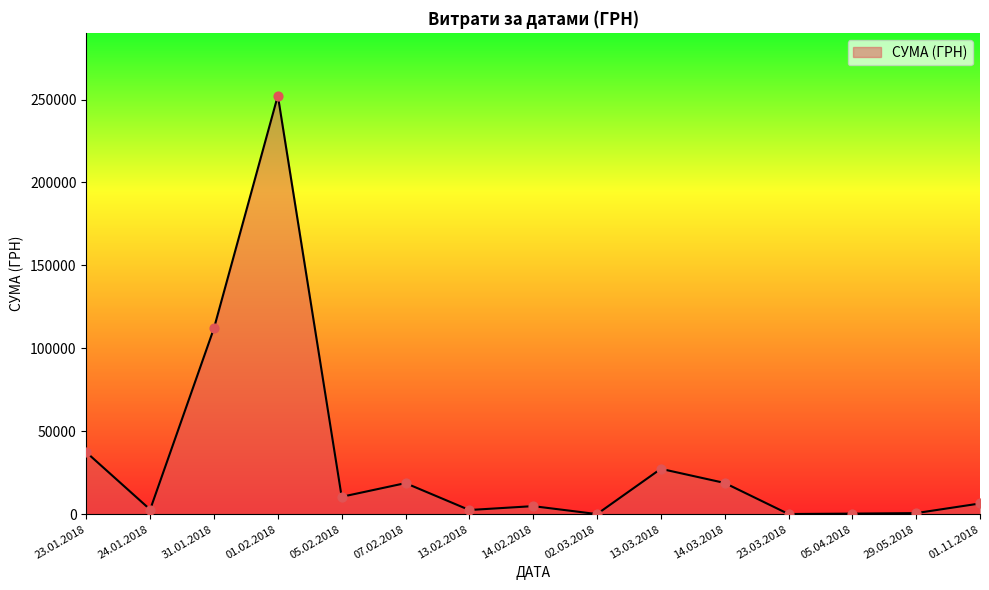

What is the ratio of the value at 13.03.2018 to the value at 14.02.2018?

5.6